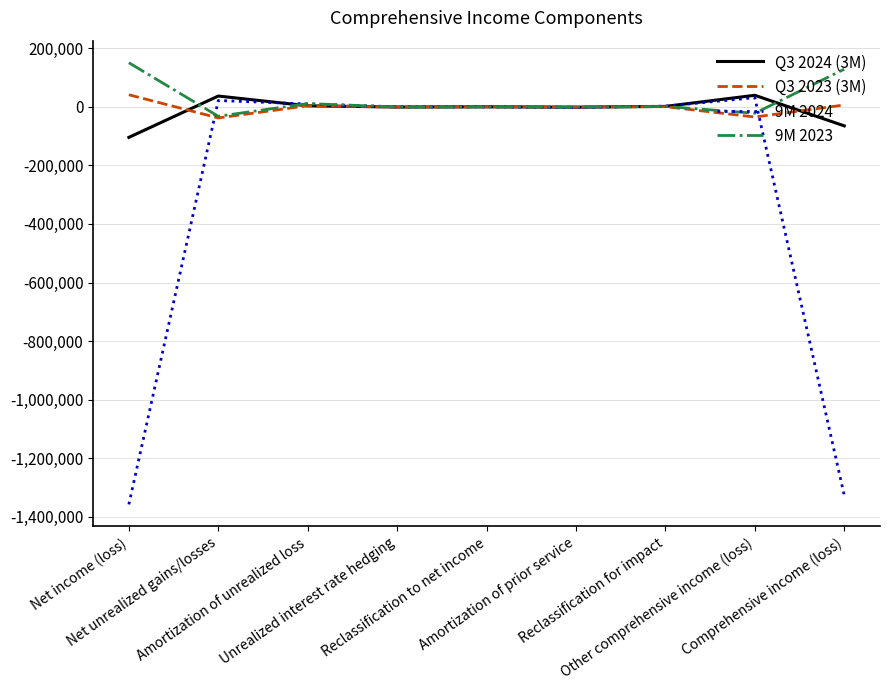

How many distinct data groups are displayed?

4